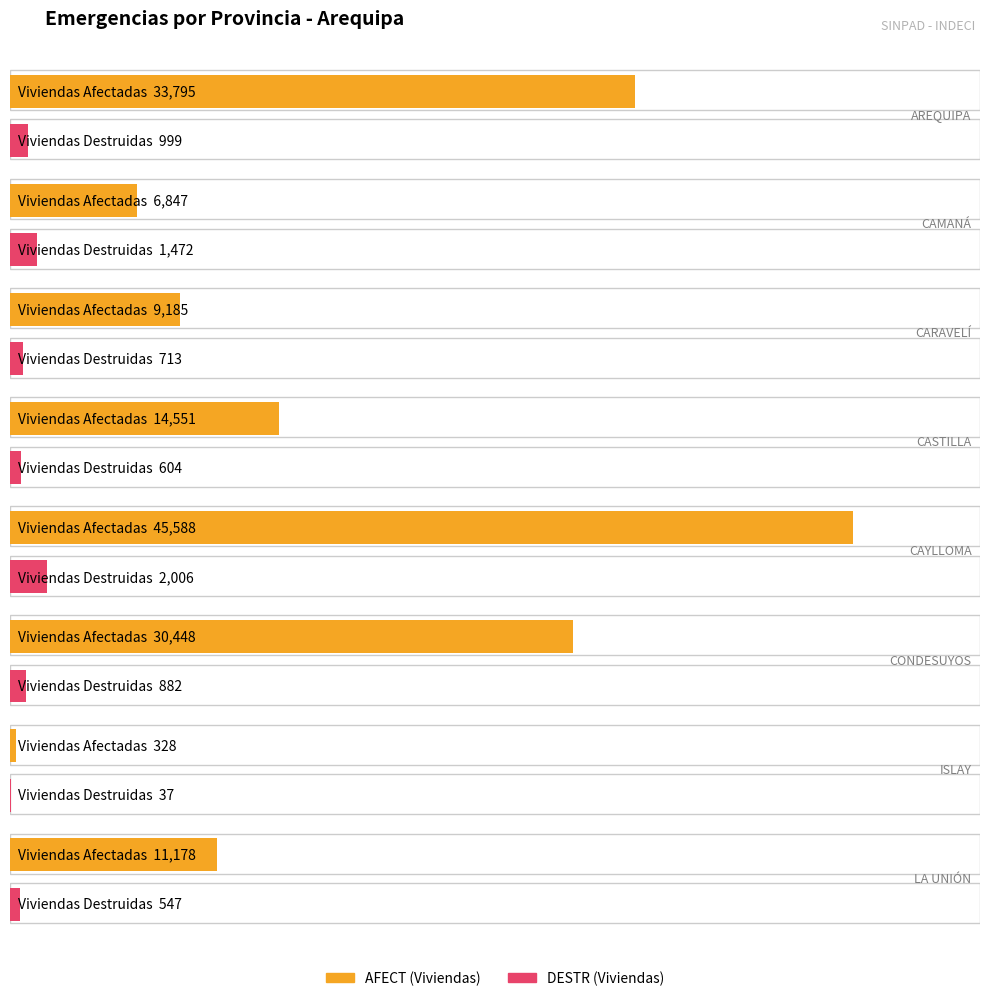

Which series changed the most between CARAVELÍ and CASTILLA?

AFECT (Viviendas)